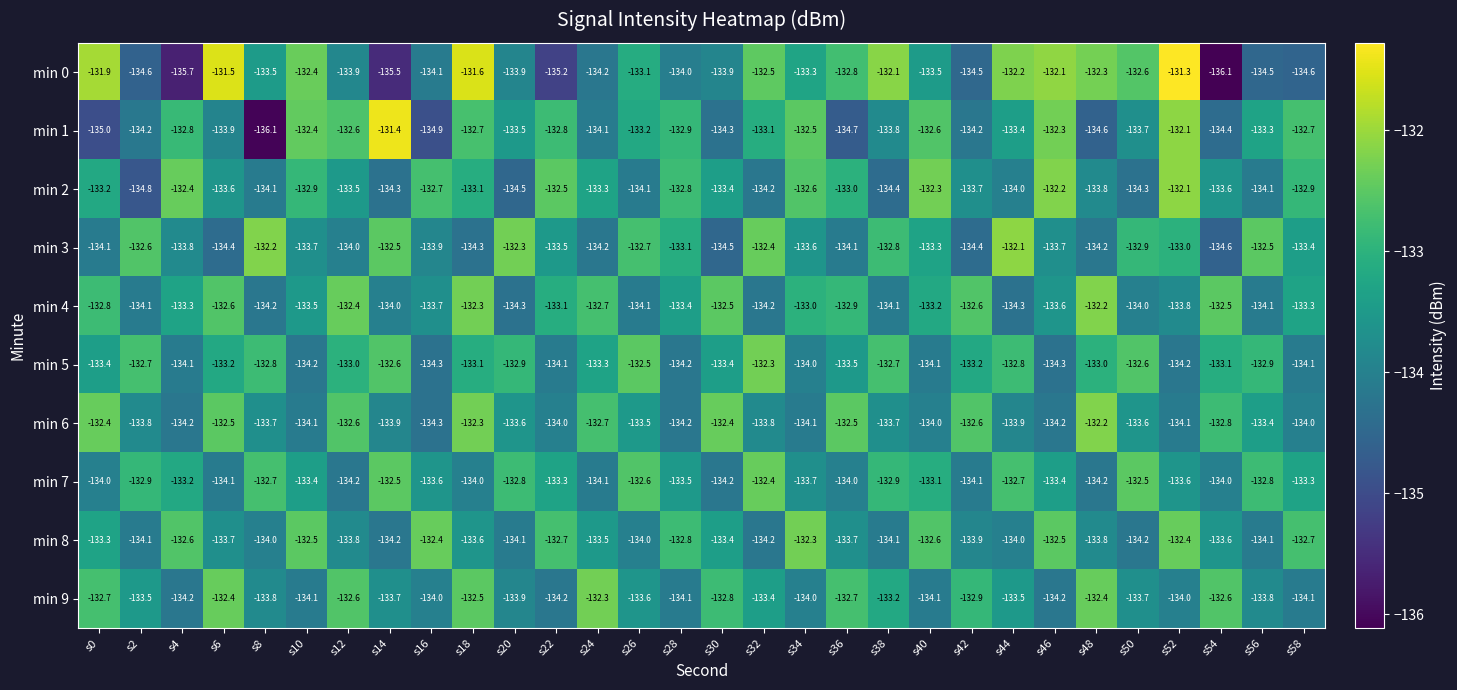

What is the sum of the min 6 values at s30 and s4?

-266.6